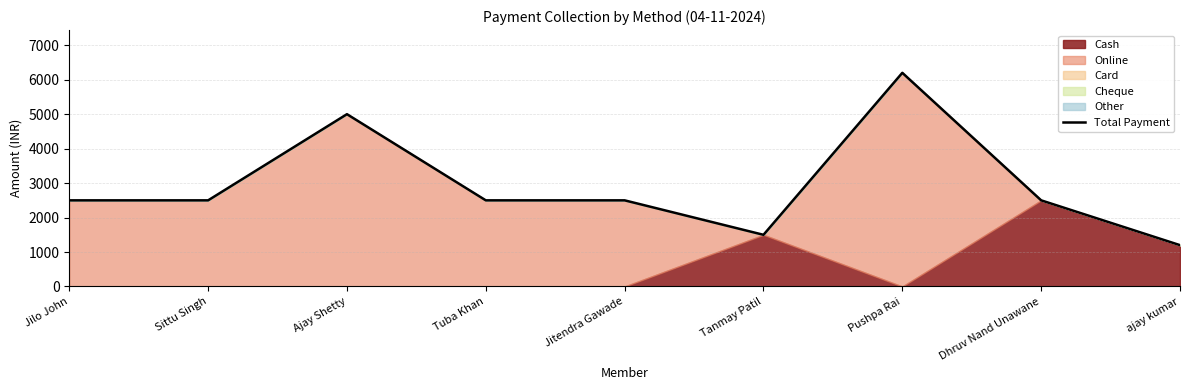

Reading left to right, list all the values displayed in this chart.

Jilo John=2500	Sittu Singh=2500	Ajay Shetty=5000	Tuba Khan=2500	Jitendra Gawade=2500	Tanmay Patil=1500	Pushpa Rai=6200	Dhruv Nand Unawane=2500	ajay kumar=1200